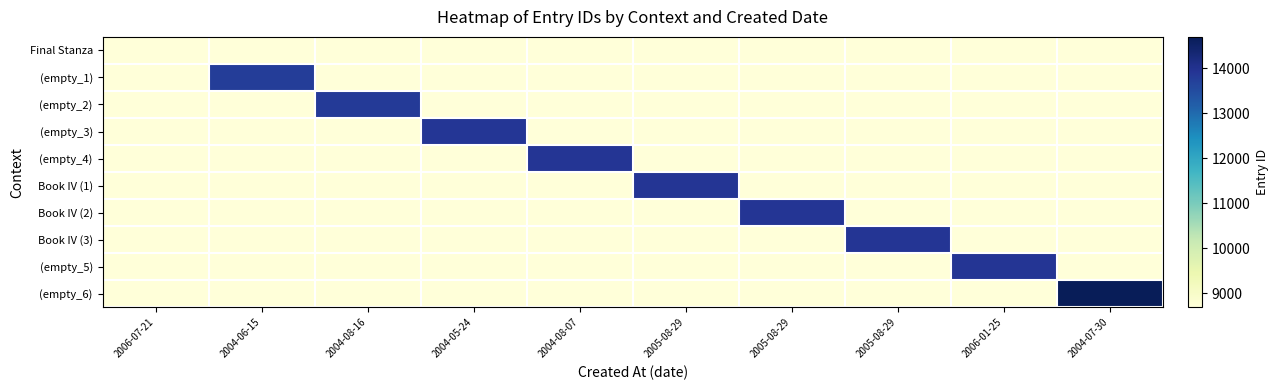

Reading left to right, transcribe all the data shown in this chart.

Final Stanza: 2006-07-21=8689	2004-06-15=8689	2004-08-16=8689	2004-05-24=8689	2004-08-07=8689	2005-08-29=8689	2005-08-29=8689	2005-08-29=8689	2006-01-25=8689	2004-07-30=8689
(empty_1): 2006-07-21=8689	2004-06-15=13767	2004-08-16=8689	2004-05-24=8689	2004-08-07=8689	2005-08-29=8689	2005-08-29=8689	2005-08-29=8689	2006-01-25=8689	2004-07-30=8689
(empty_2): 2006-07-21=8689	2004-06-15=8689	2004-08-16=13824	2004-05-24=8689	2004-08-07=8689	2005-08-29=8689	2005-08-29=8689	2005-08-29=8689	2006-01-25=8689	2004-07-30=8689
(empty_3): 2006-07-21=8689	2004-06-15=8689	2004-08-16=8689	2004-05-24=13890	2004-08-07=8689	2005-08-29=8689	2005-08-29=8689	2005-08-29=8689	2006-01-25=8689	2004-07-30=8689
(empty_4): 2006-07-21=8689	2004-06-15=8689	2004-08-16=8689	2004-05-24=8689	2004-08-07=13906	2005-08-29=8689	2005-08-29=8689	2005-08-29=8689	2006-01-25=8689	2004-07-30=8689
Book IV (1): 2006-07-21=8689	2004-06-15=8689	2004-08-16=8689	2004-05-24=8689	2004-08-07=8689	2005-08-29=13911	2005-08-29=8689	2005-08-29=8689	2006-01-25=8689	2004-07-30=8689
Book IV (2): 2006-07-21=8689	2004-06-15=8689	2004-08-16=8689	2004-05-24=8689	2004-08-07=8689	2005-08-29=8689	2005-08-29=13913	2005-08-29=8689	2006-01-25=8689	2004-07-30=8689
Book IV (3): 2006-07-21=8689	2004-06-15=8689	2004-08-16=8689	2004-05-24=8689	2004-08-07=8689	2005-08-29=8689	2005-08-29=8689	2005-08-29=13915	2006-01-25=8689	2004-07-30=8689
(empty_5): 2006-07-21=8689	2004-06-15=8689	2004-08-16=8689	2004-05-24=8689	2004-08-07=8689	2005-08-29=8689	2005-08-29=8689	2005-08-29=8689	2006-01-25=13920	2004-07-30=8689
(empty_6): 2006-07-21=8689	2004-06-15=8689	2004-08-16=8689	2004-05-24=8689	2004-08-07=8689	2005-08-29=8689	2005-08-29=8689	2005-08-29=8689	2006-01-25=8689	2004-07-30=14699